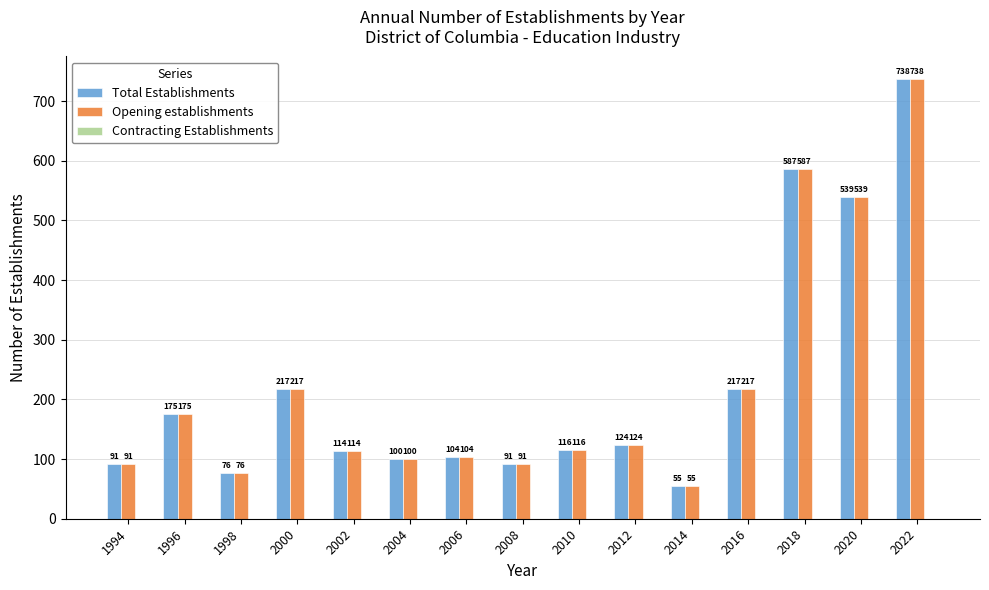

At which label does Opening establishments first exceed 116?

1996